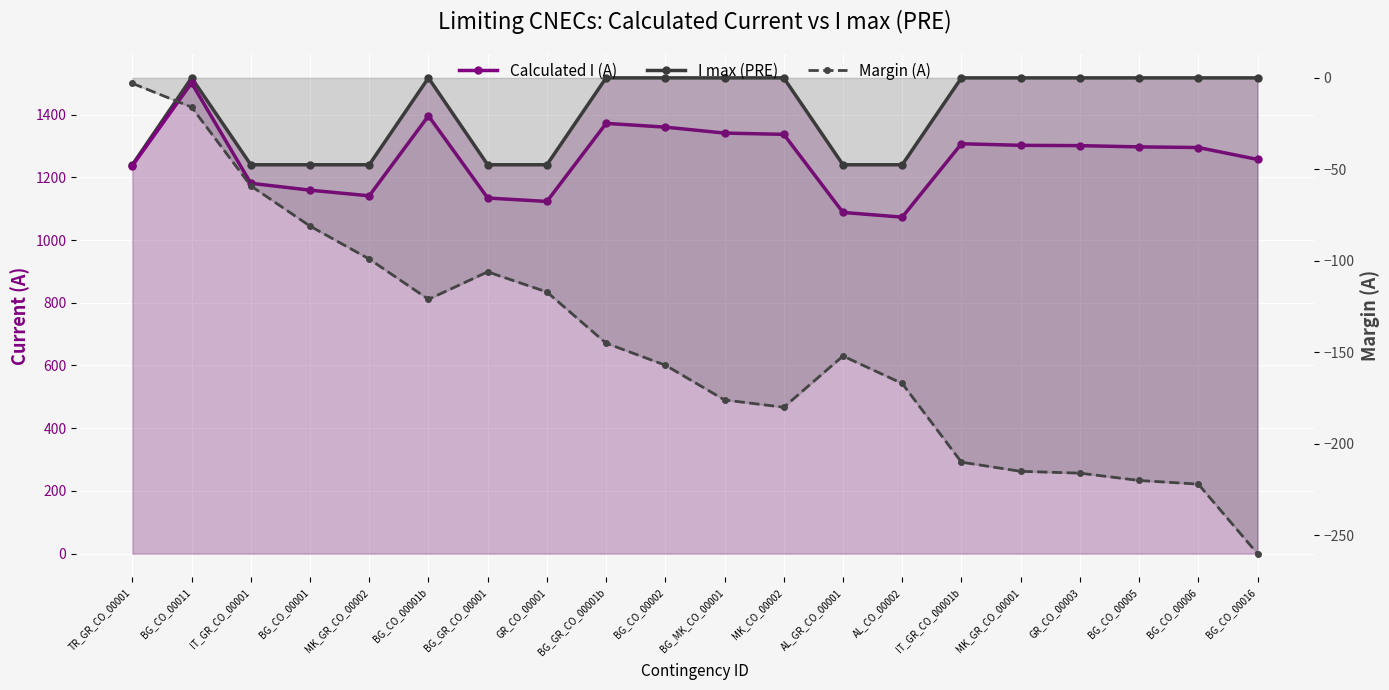

What are all the series names shown in the legend?

I max (PRE), Calculated I (A), Margin (A)